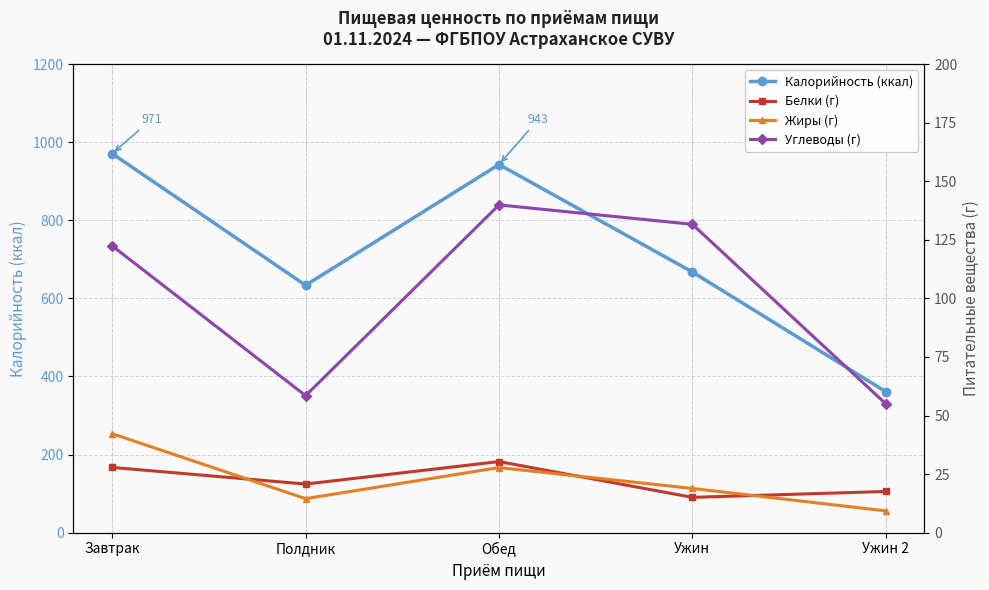

In Жиры (г), how many points are lower than both neighbors (excluding endpoints)?

1